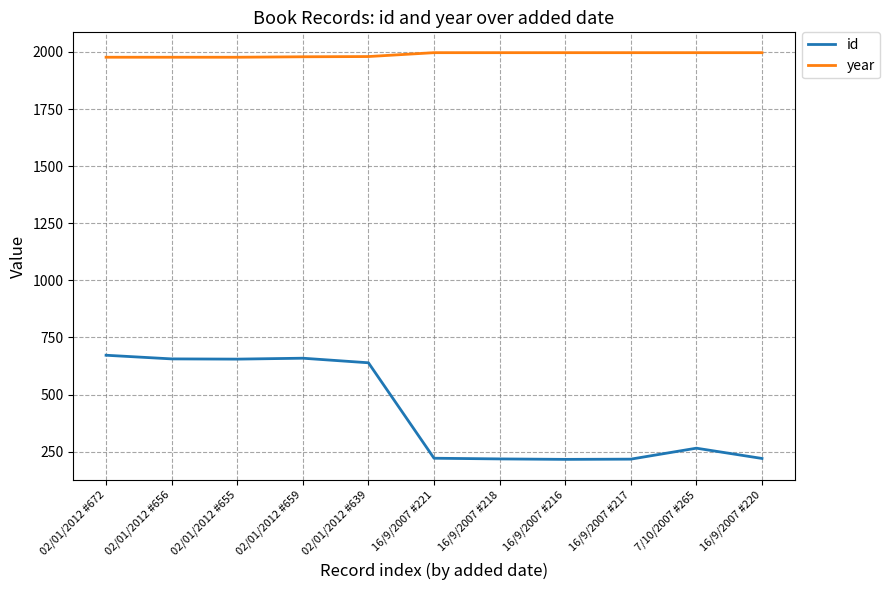

At which label does id first exceed 265?

02/01/2012 #672